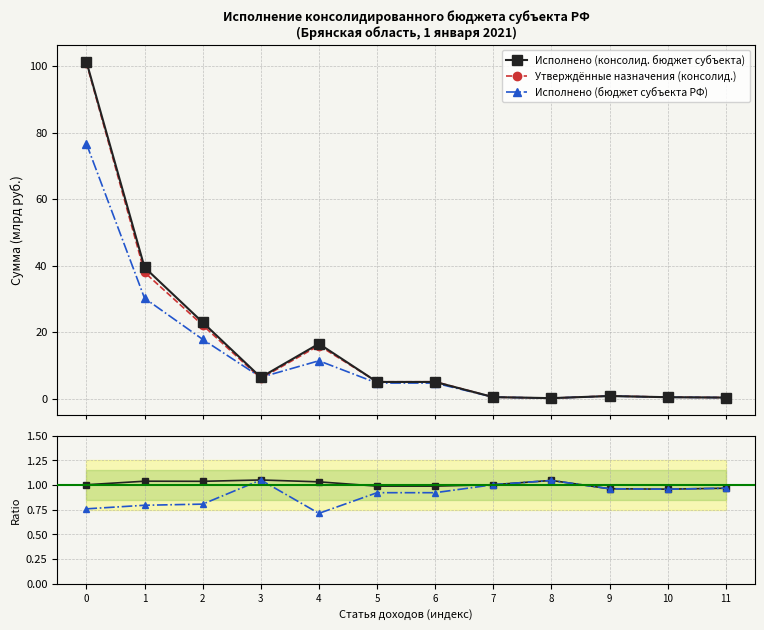

How many data points in Утверждённые назначения (консолид.) are less than 5?

5